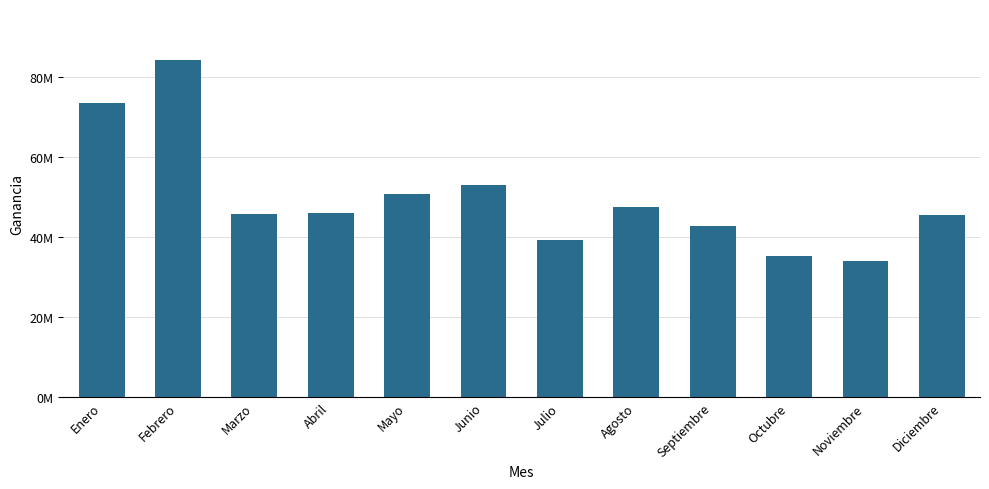

Which label corresponds to the largest value in the chart?

Febrero